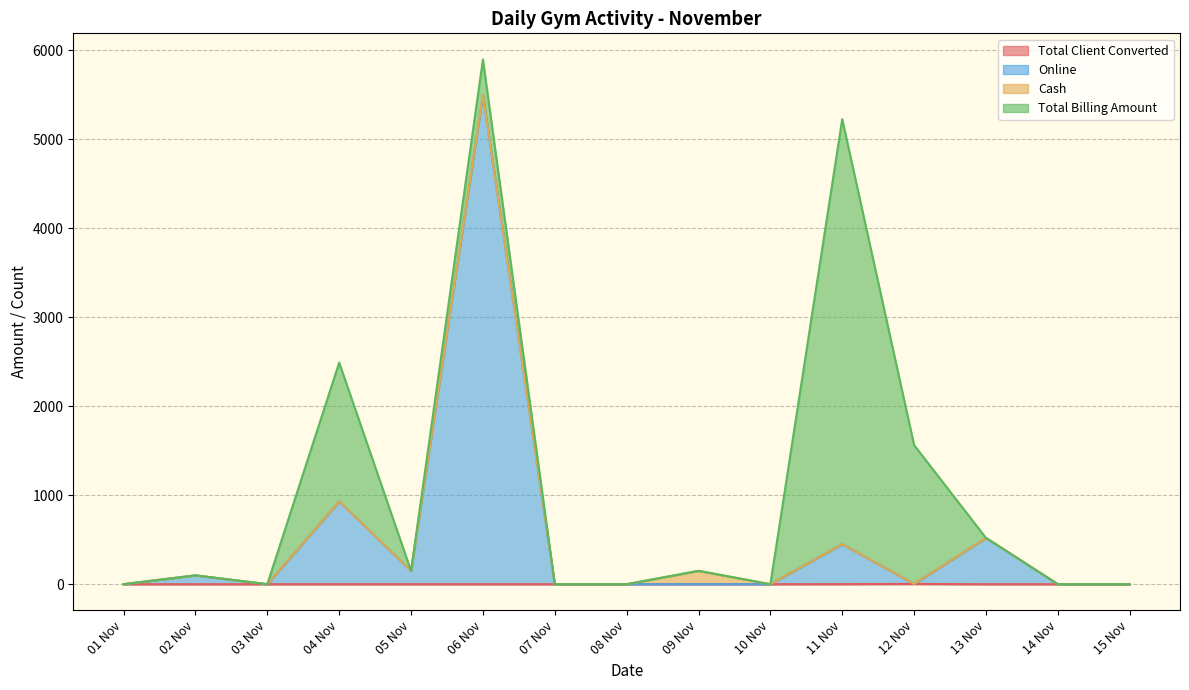

Does the chart have visible grid lines?

Yes